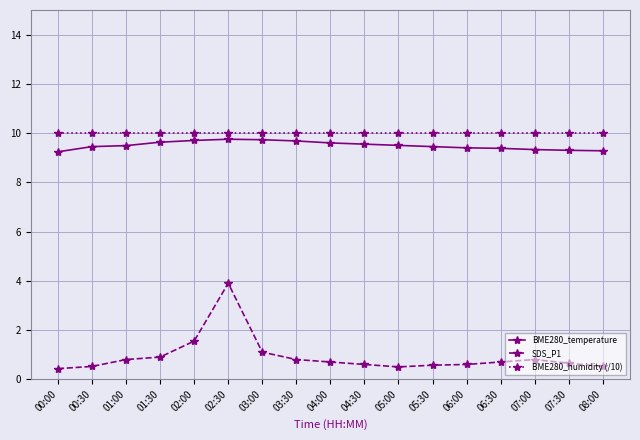

What value does the BME280_humidity (/10) series have at 01:00?

10.0